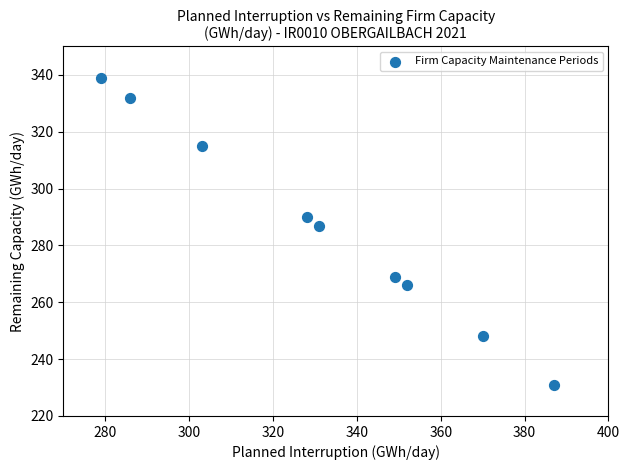

What Y value in the scatter plot is closest to 285?

287